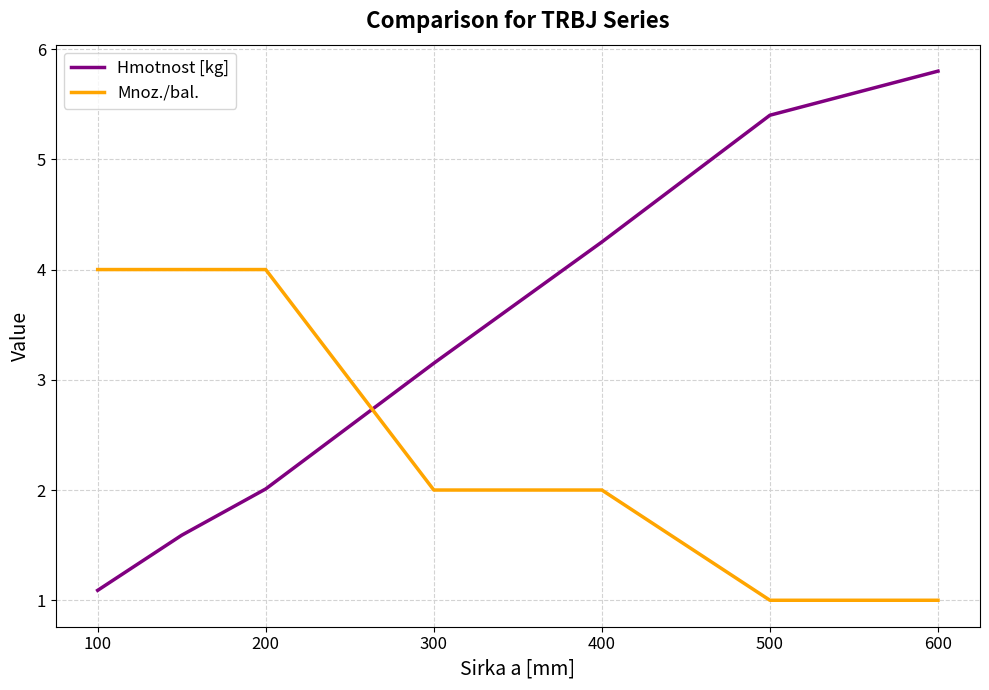

What is the difference between the maximum and minimum values in the Mnoz./bal. series?

3.0